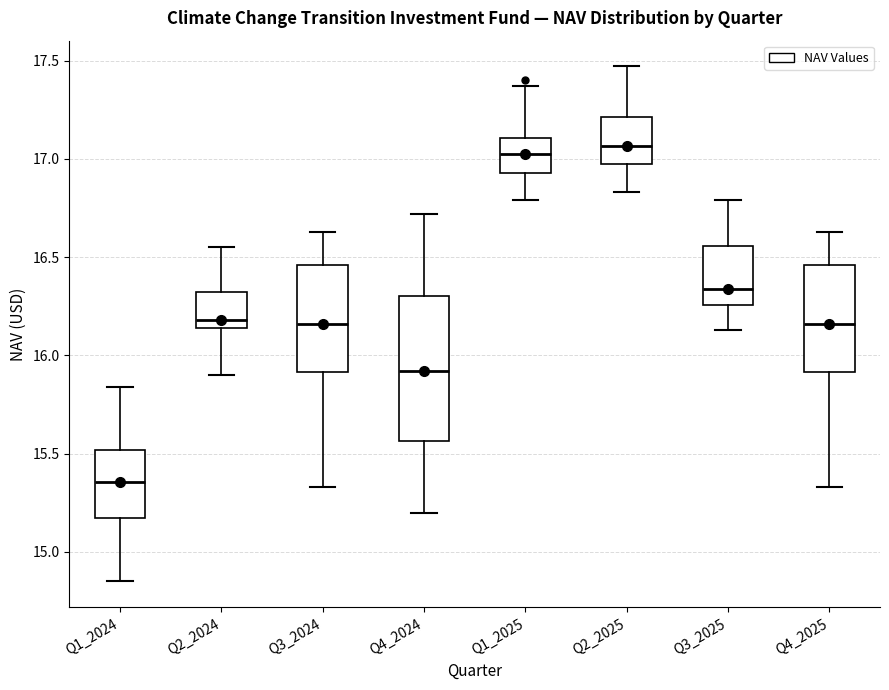

Which box is the tallest, from its lower edge to its upper edge?

Q4_2024